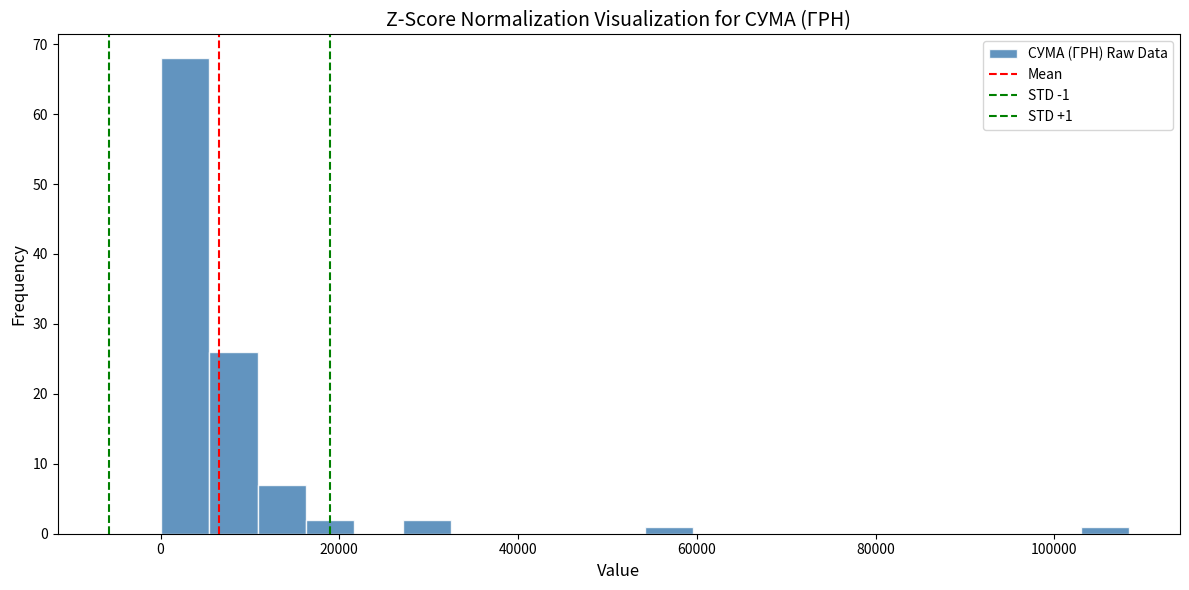

Read against the x-axis, roughly where is the centre of the tallest bar?

2000